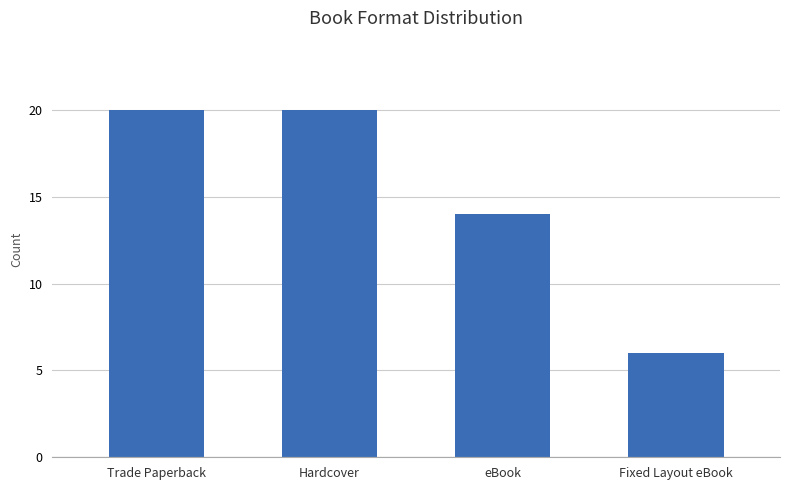

How many data points are less than 20?

2